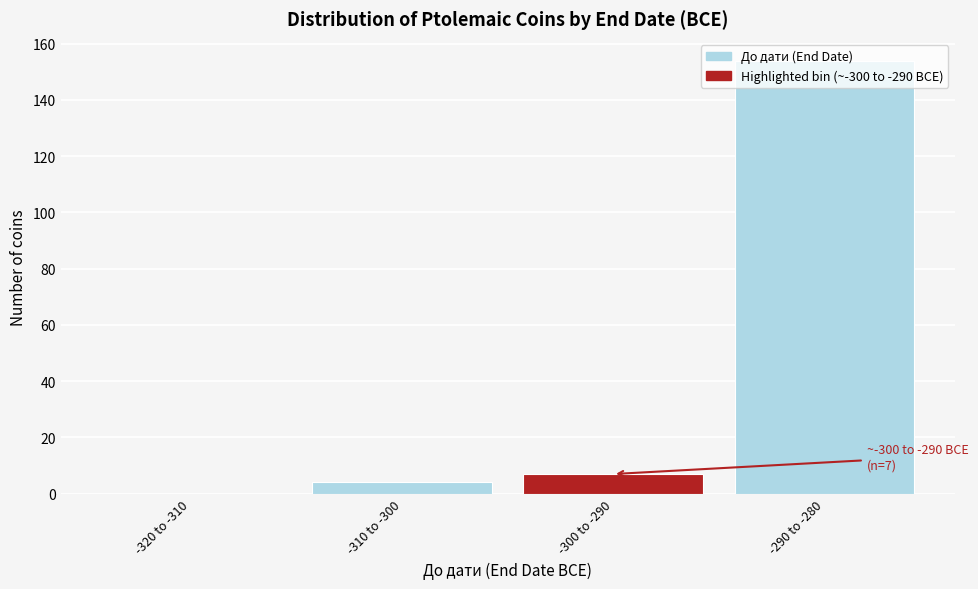

The value at -320 to -310 is -99. True or false?

False